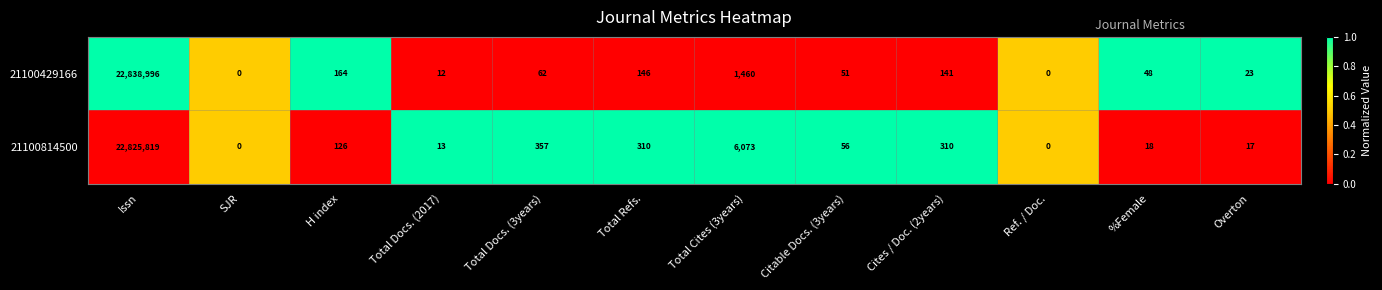

Reading left to right, list all the values displayed in this chart.

21100429166: Issn=22838996	SJR=0	H index=164	Total Docs. (2017)=12	Total Docs. (3years)=62	Total Refs.=146	Total Cites (3years)=1460	Citable Docs. (3years)=51	Cites / Doc. (2years)=141	Ref. / Doc.=0	%Female=48	Overton=23
21100814500: Issn=22825819	SJR=0	H index=126	Total Docs. (2017)=13	Total Docs. (3years)=357	Total Refs.=310	Total Cites (3years)=6073	Citable Docs. (3years)=56	Cites / Doc. (2years)=310	Ref. / Doc.=0	%Female=18	Overton=17